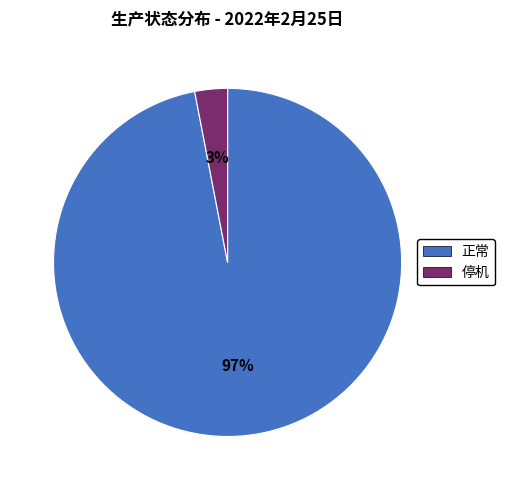

To the nearest percent, what is the combined percentage of 停机 and 正常?

100%